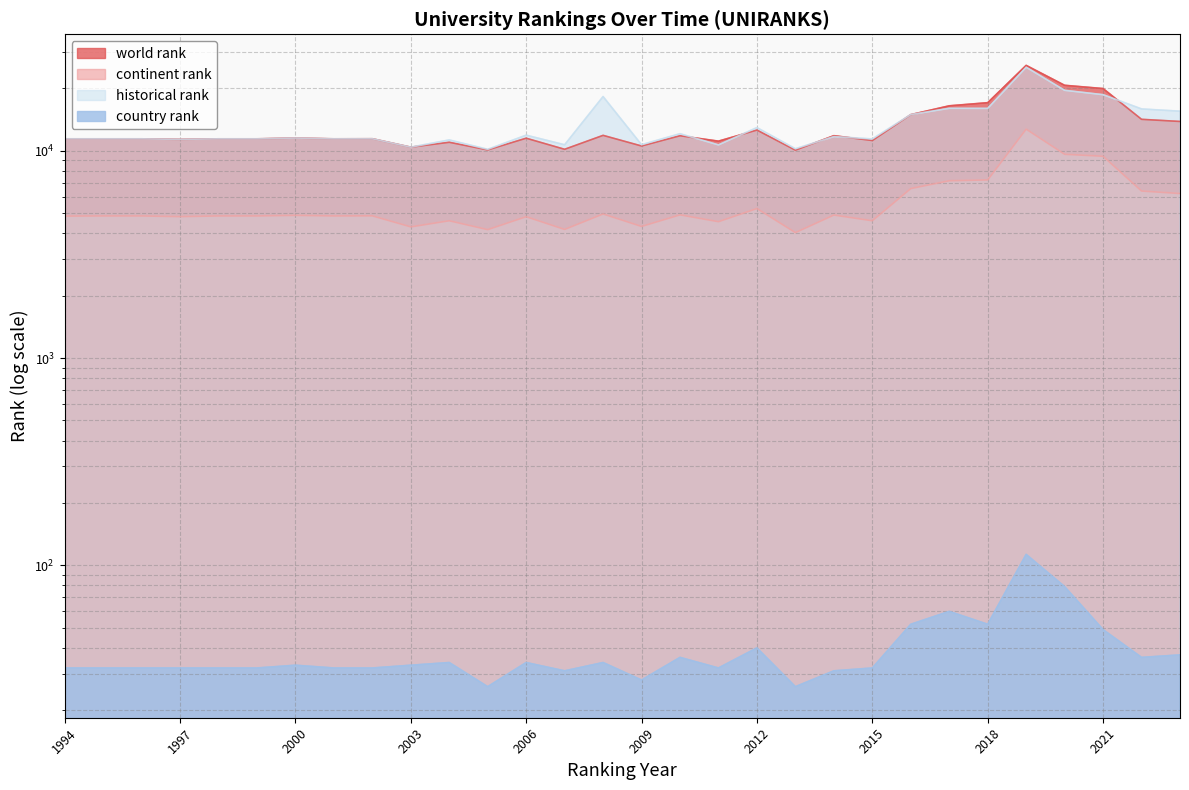

How many lines are shown in the chart?

4